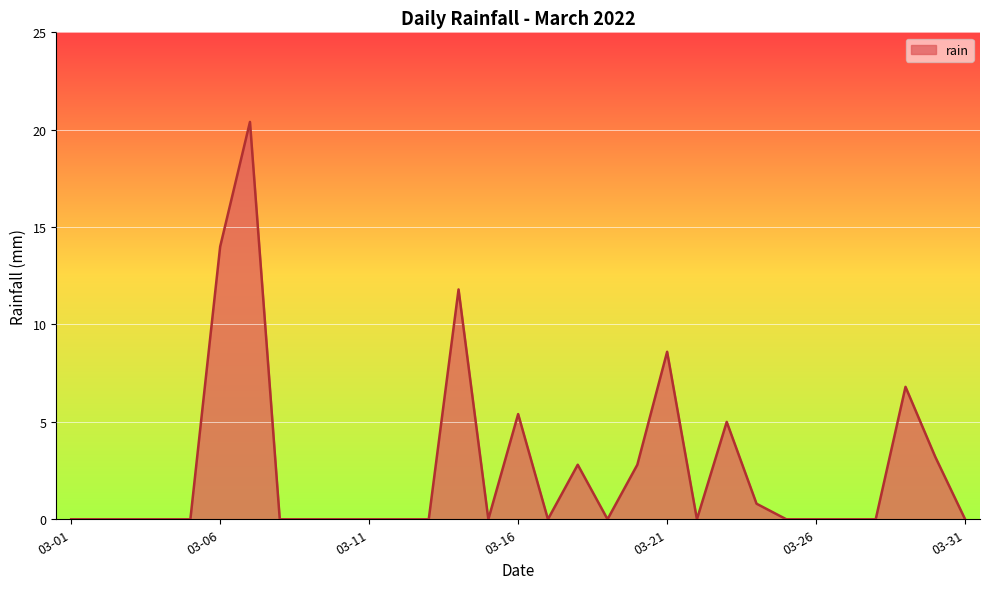

Reading right to left, what are all the values shown in this chart?

0.0	3.2	6.8	0.0	0.0	0.0	0.0	0.8	5.0	0.0	8.6	2.8	0.0	2.8	0.0	5.4	0.0	11.8	0.0	0.0	0.0	0.0	0.0	0.0	20.4	14.0	0.0	0.0	0.0	0.0	0.0